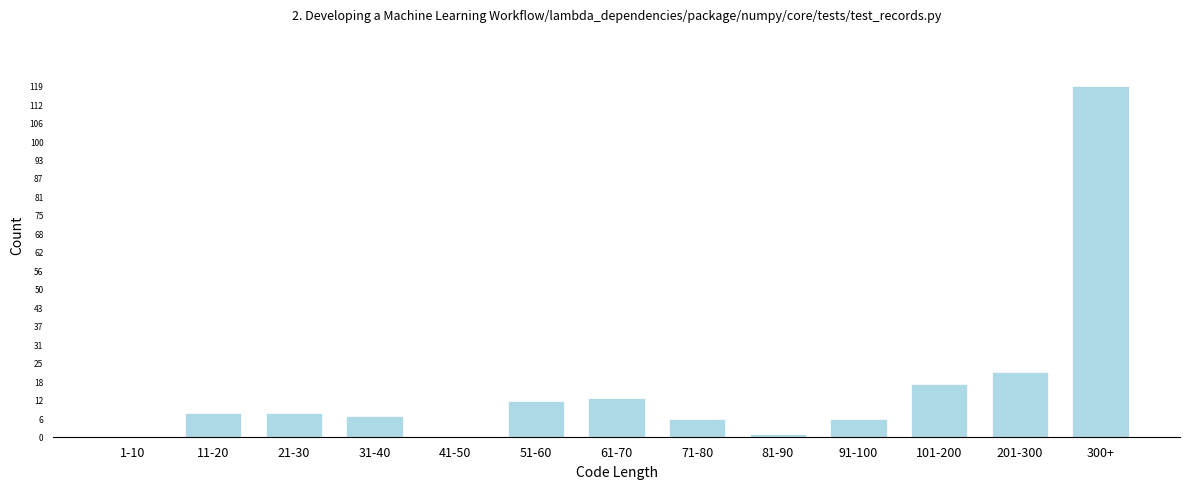

Reading left to right, what are all the values shown in this chart?

1-10=0	11-20=8	21-30=8	31-40=7	41-50=0	51-60=12	61-70=13	71-80=6	81-90=1	91-100=6	101-200=18	201-300=22	300+=119